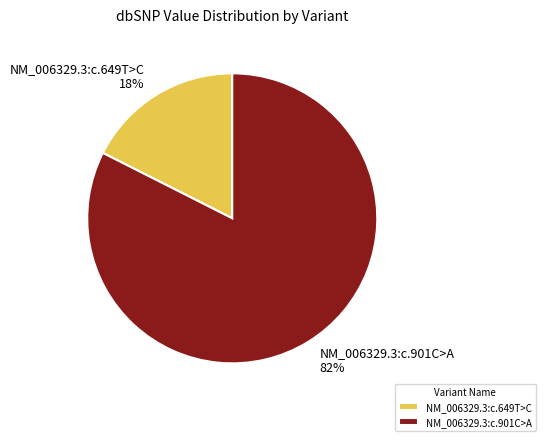

Do NM_006329.3:c.649T>C and NM_006329.3:c.901C>A together represent more than half of the pie?

Yes